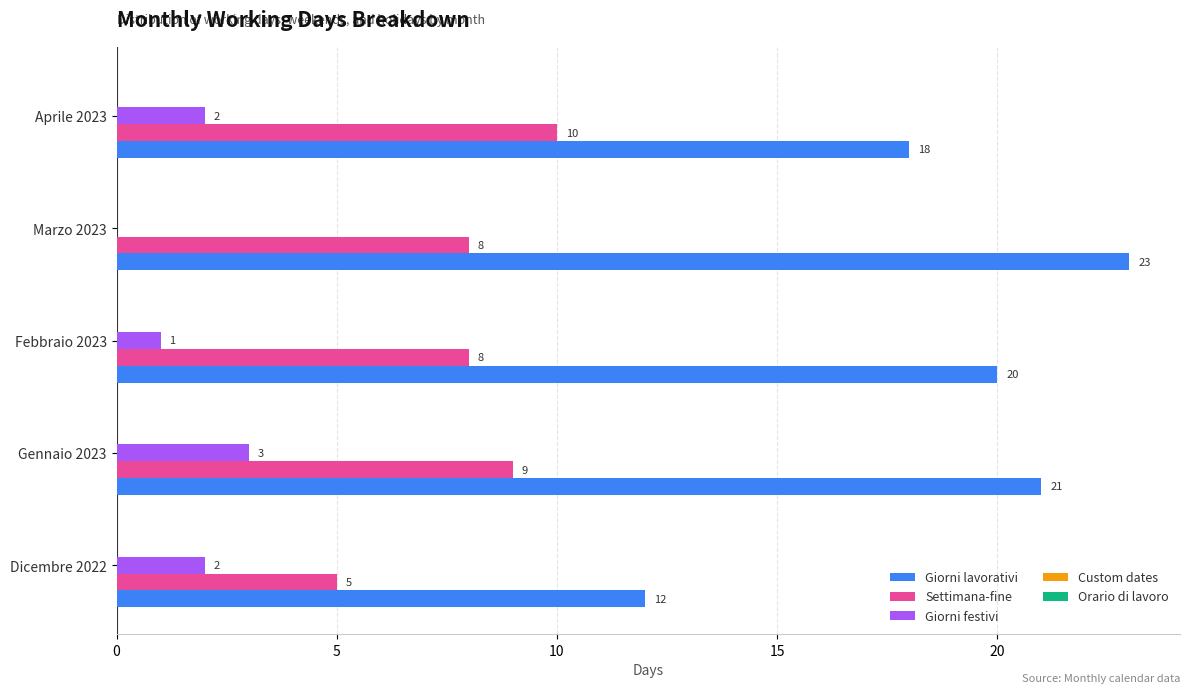

What is the sum of all Giorni lavorativi values?

94